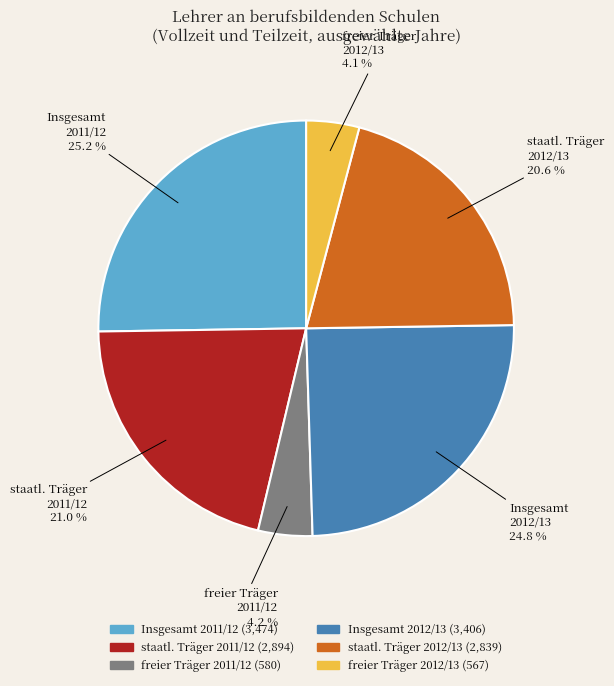

Is there any slice that represents more than half of the pie?

No